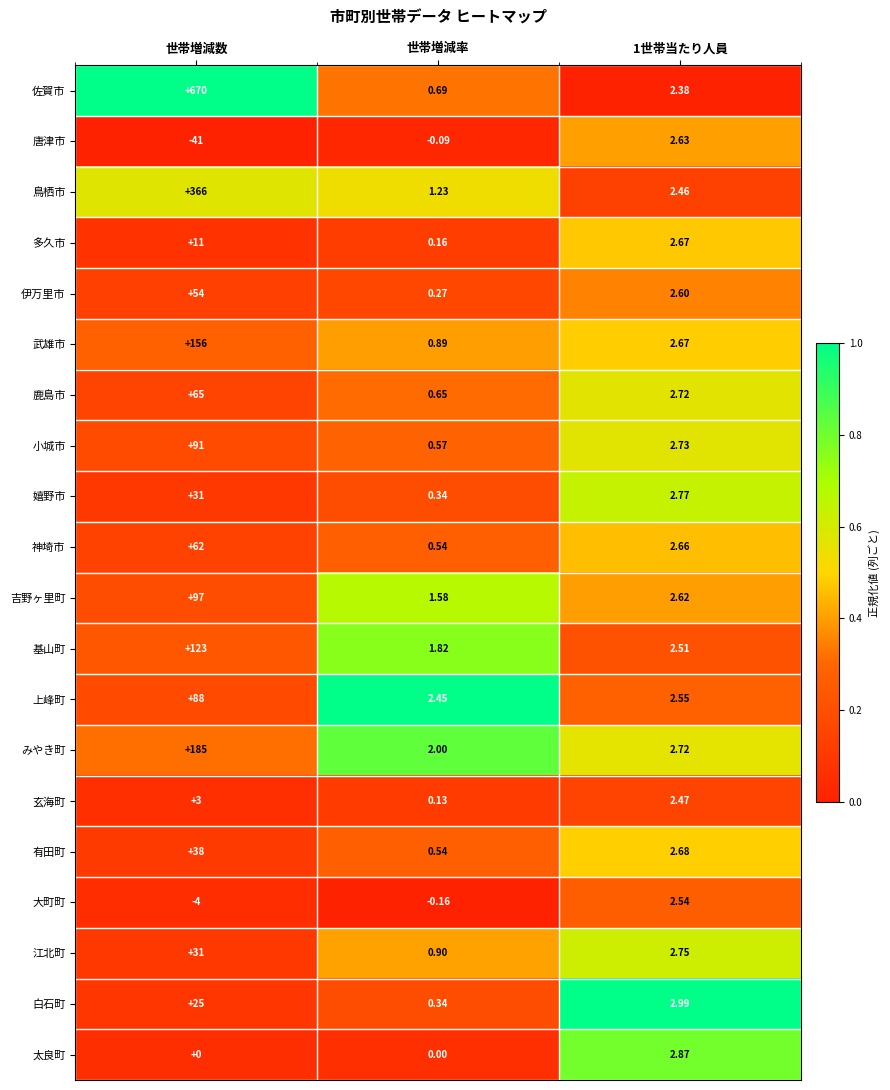

How many categories are shown in the chart?

3